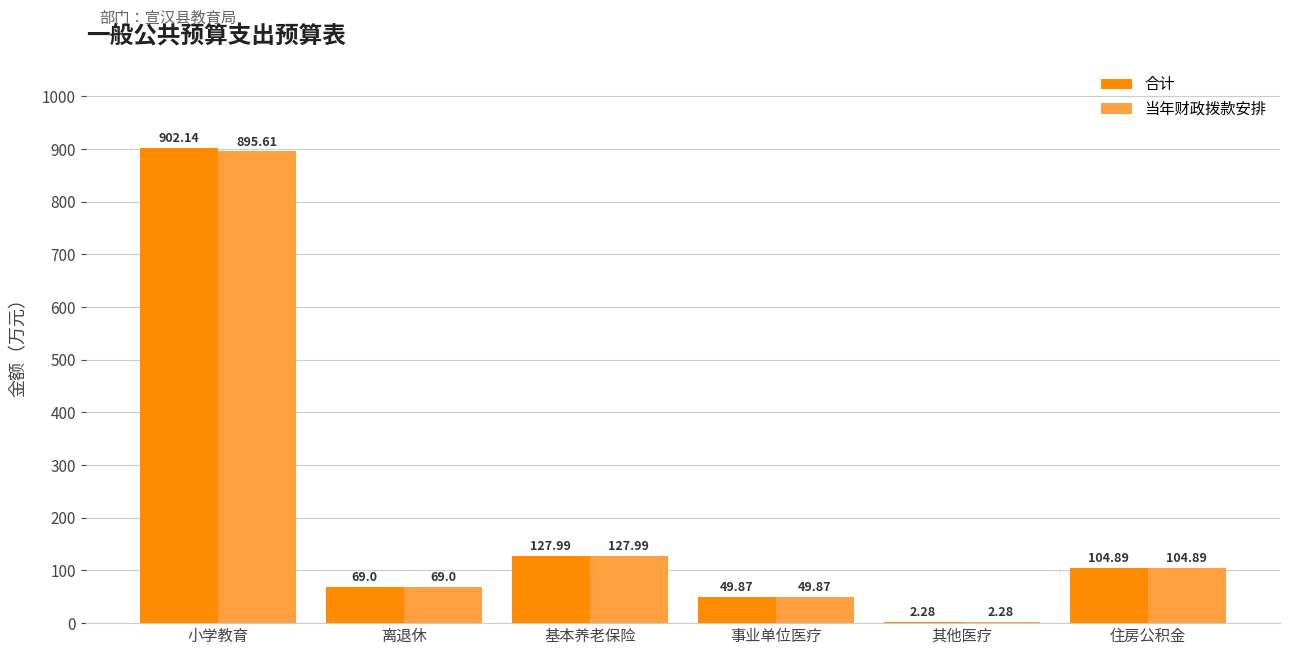

What is the sum of the 合计 values at 基本养老保险 and 住房公积金?

232.9